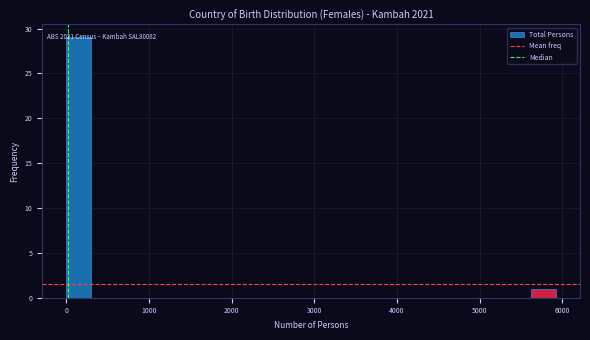

Read against the x-axis, roughly where is the centre of the tallest bar?

100